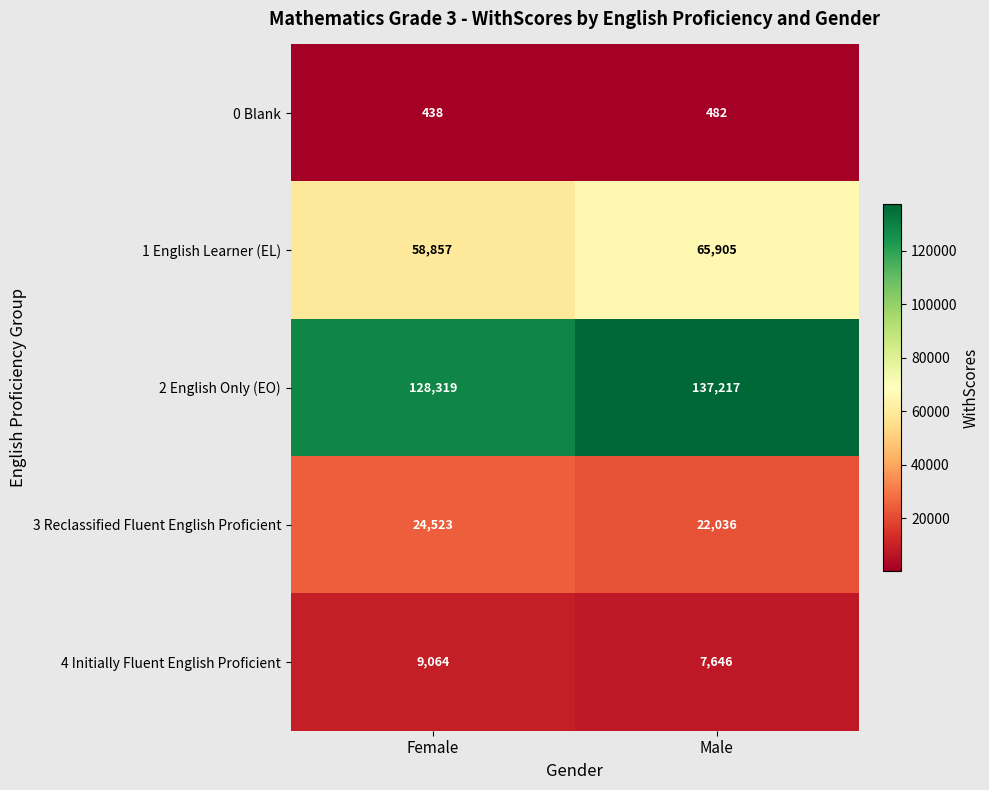

Reading right to left, extract all data points from this chart.

0 Blank: 482	438
1 English Learner (EL): 65905	58857
2 English Only (EO): 137217	128319
3 Reclassified Fluent English Proficient: 22036	24523
4 Initially Fluent English Proficient: 7646	9064